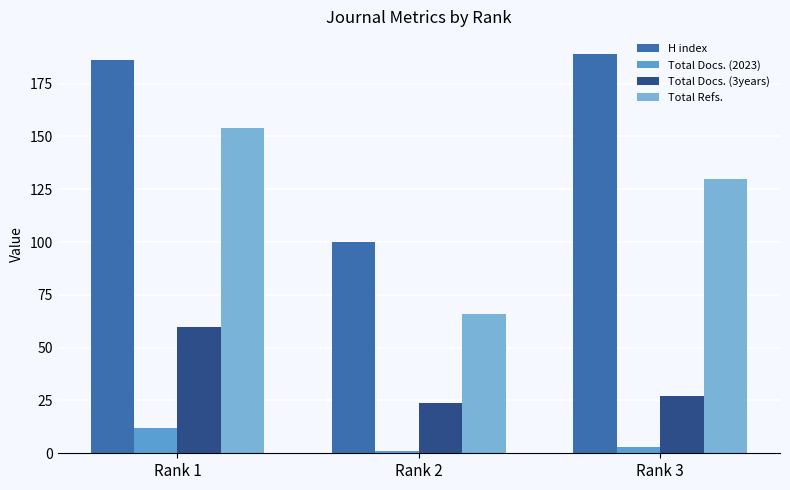

How many series are shown in this chart?

4